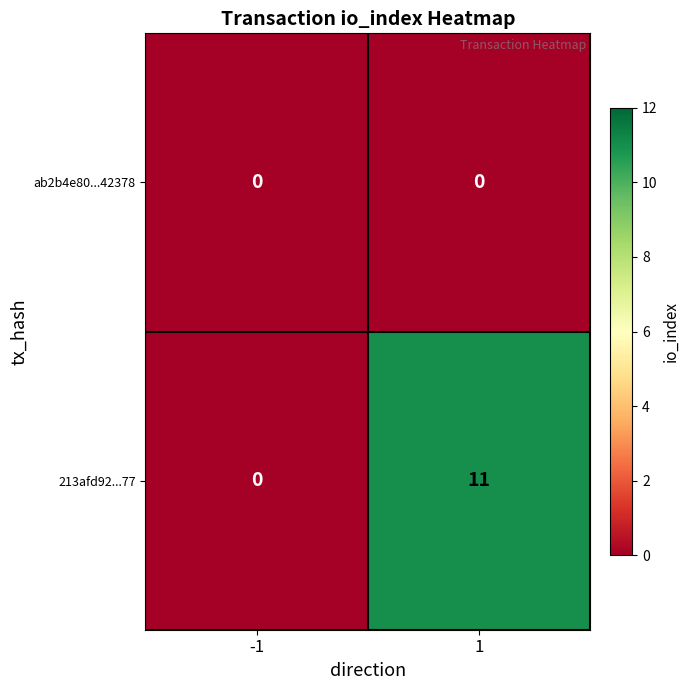

What is the maximum value shown in the chart?

11